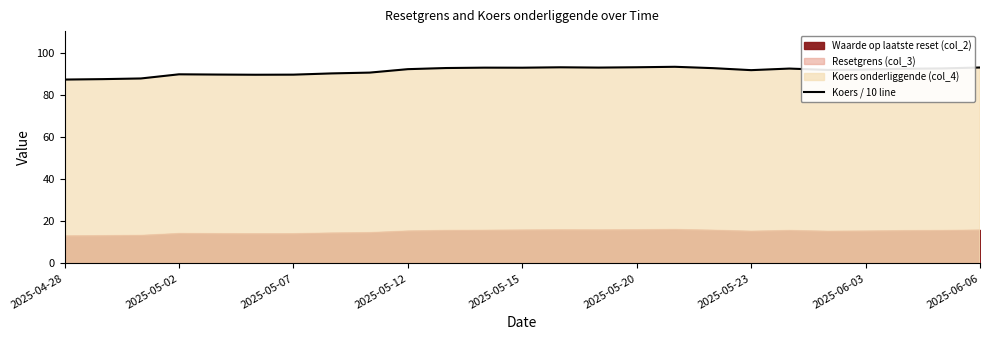

What is the label of the 10th point from the right?

2025-05-20